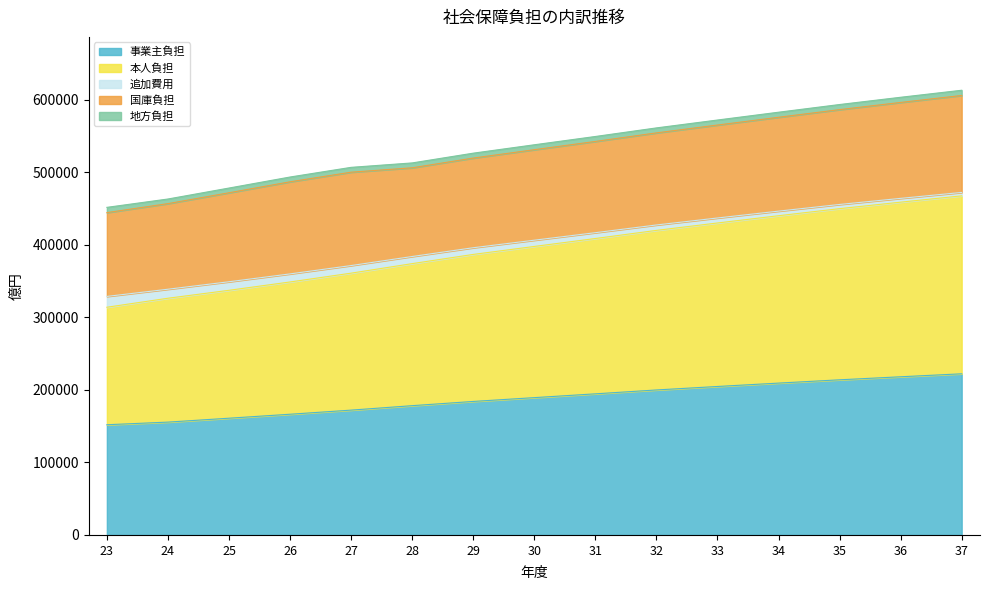

What is the minimum value for 事業主負担?

151874.0